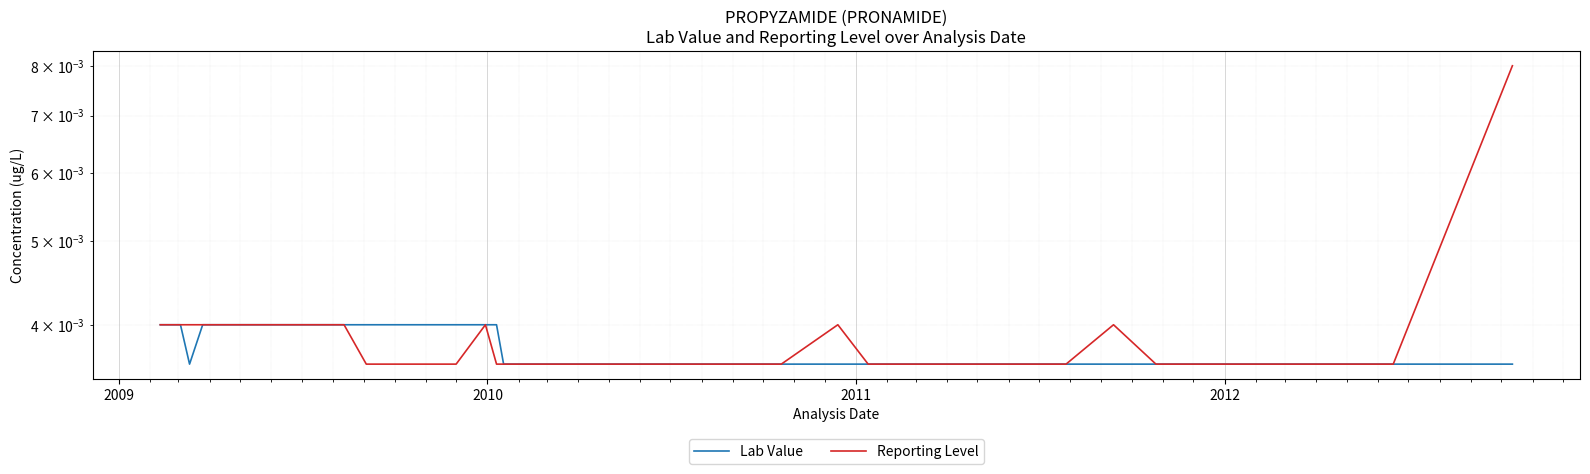

Is this an area chart (filled region under the line)?

No